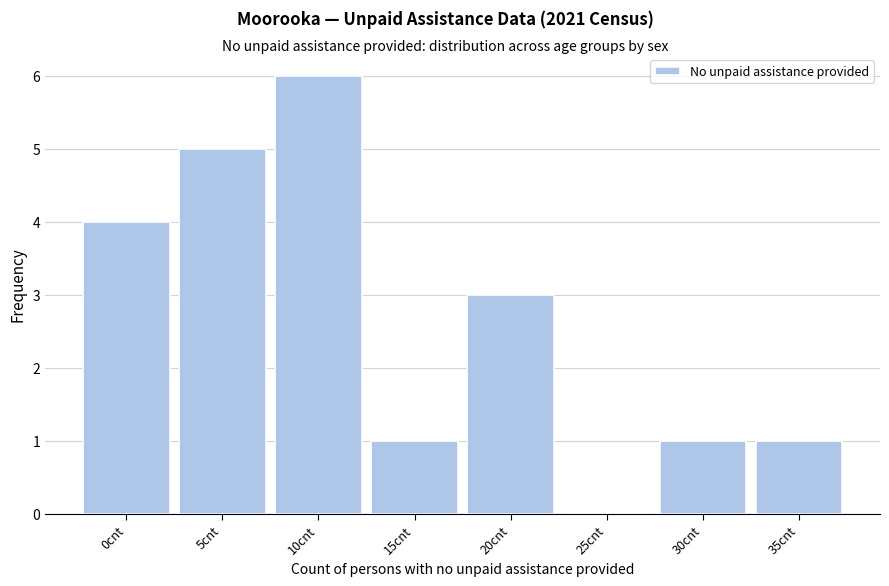

Reading left to right, what are all the values shown in this chart?

0cnt=4	5cnt=5	10cnt=6	15cnt=1	20cnt=3	25cnt=0	30cnt=1	35cnt=1